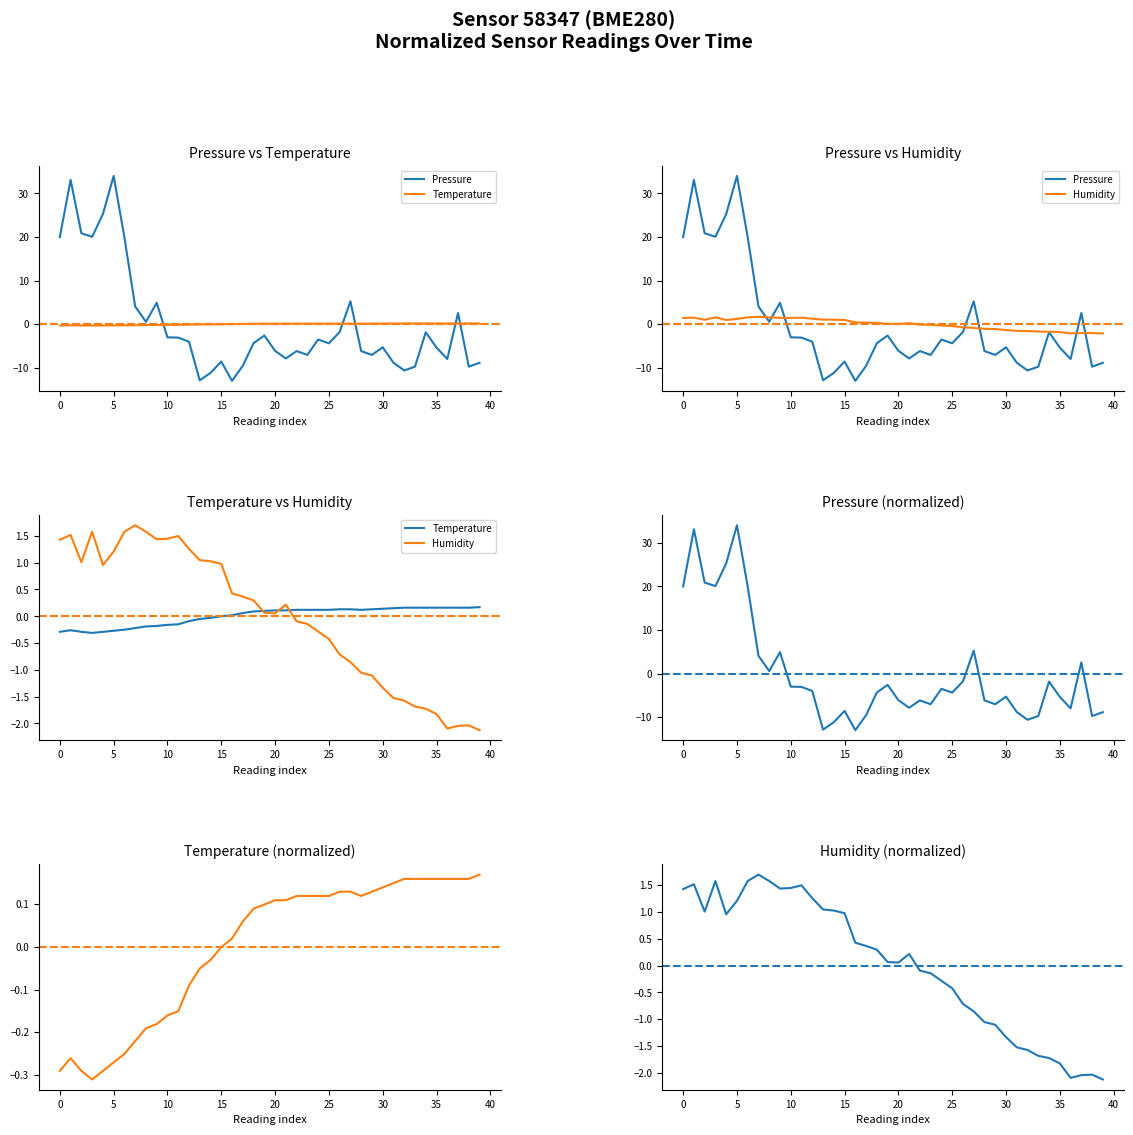

Which series has the widest spread of values?

Pressure